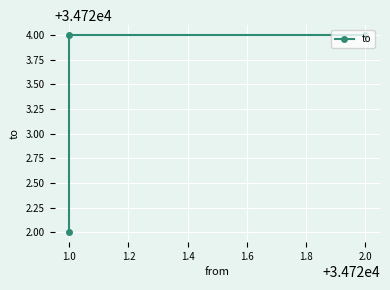

How many data points does each series have?

3